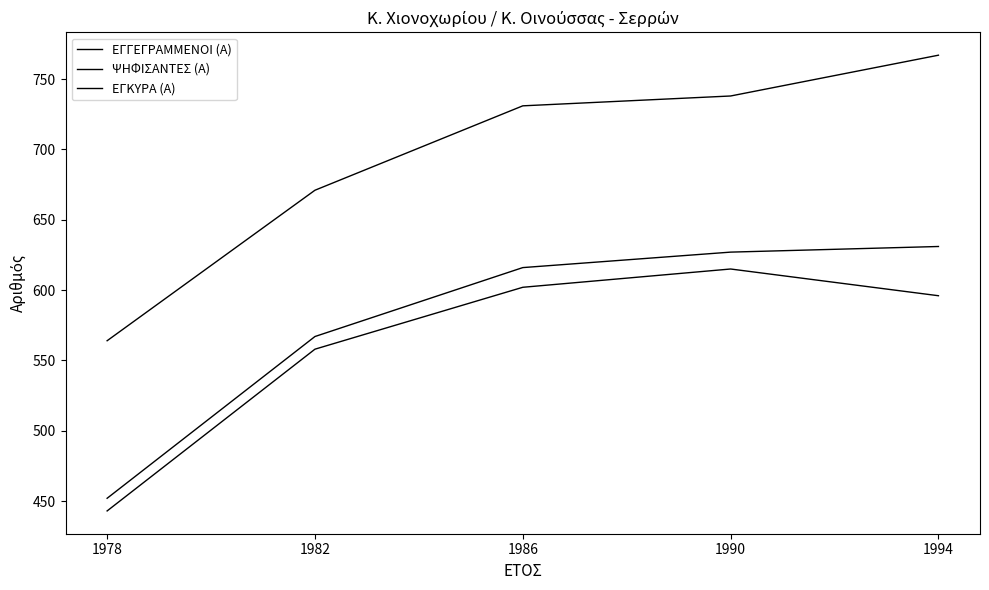

What is the highest value of the ΕΓΚΥΡΑ (Α) series?

615